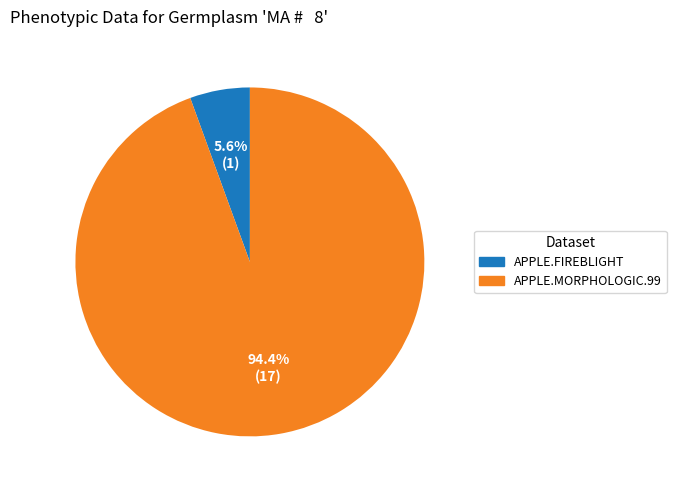

What percentage do APPLE.MORPHOLOGIC.99 and APPLE.FIREBLIGHT together represent?

100.0%